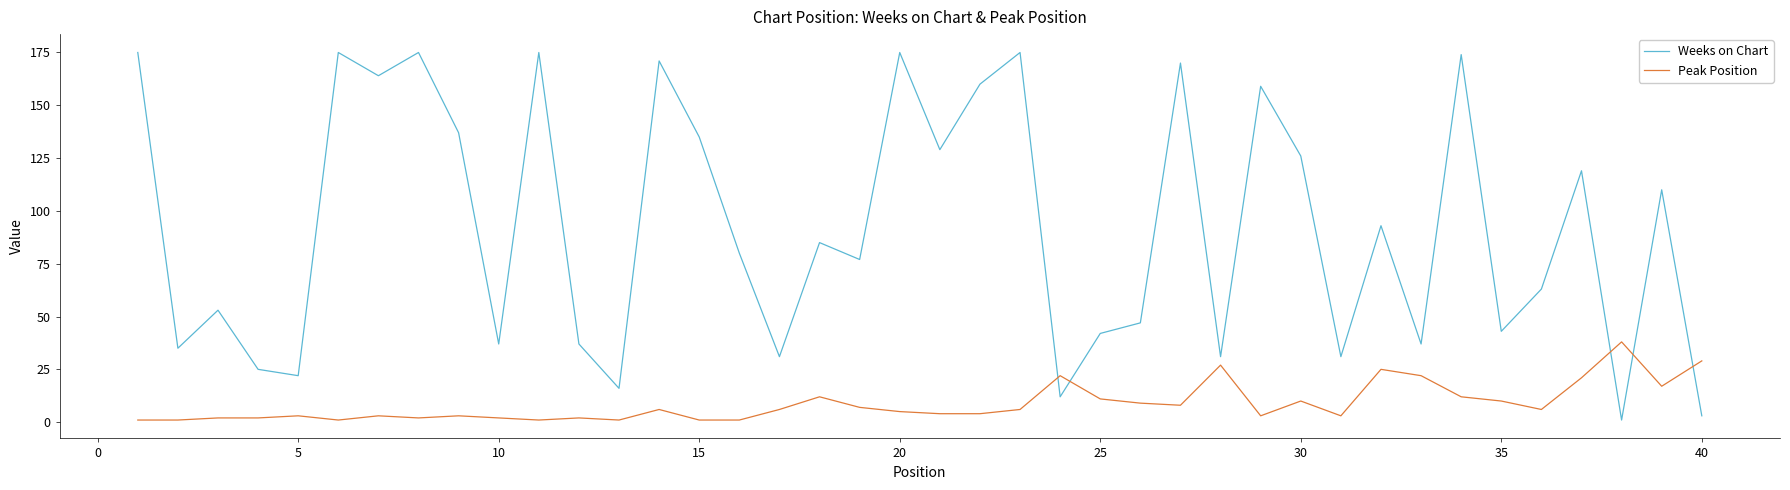

In Weeks on Chart, how many points are lower than both neighbors (excluding endpoints)?

14